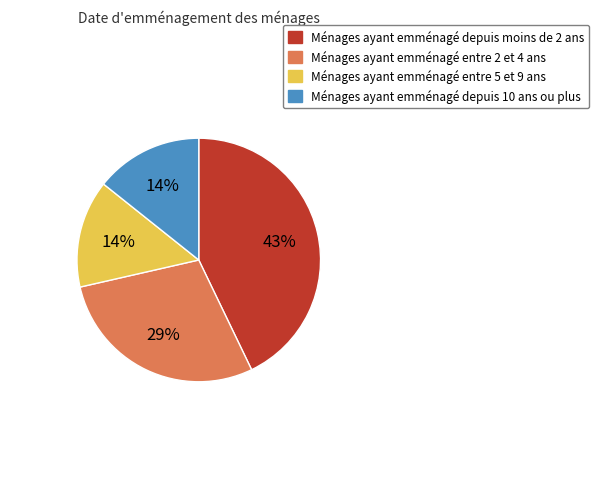

Does any single category account for the majority?

No